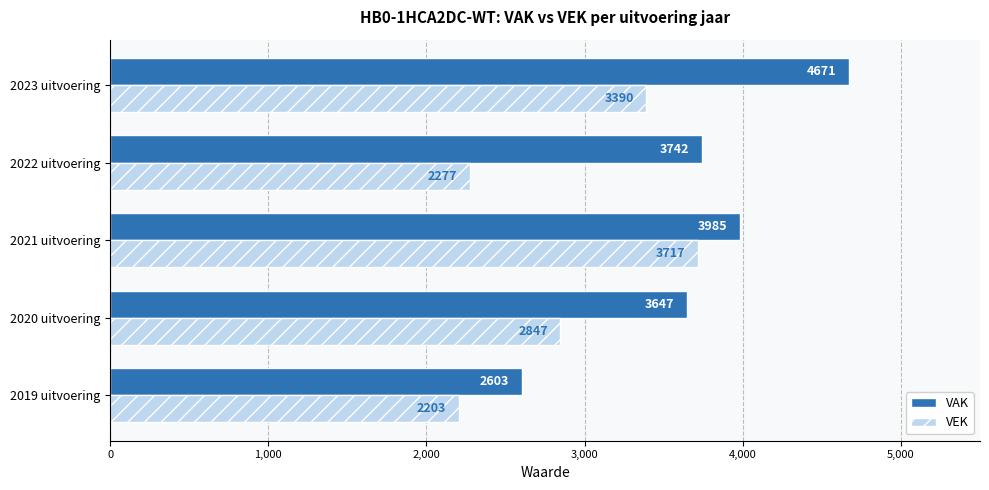

True or false: VAK has a value of 3118 at 2023 uitvoering.

False